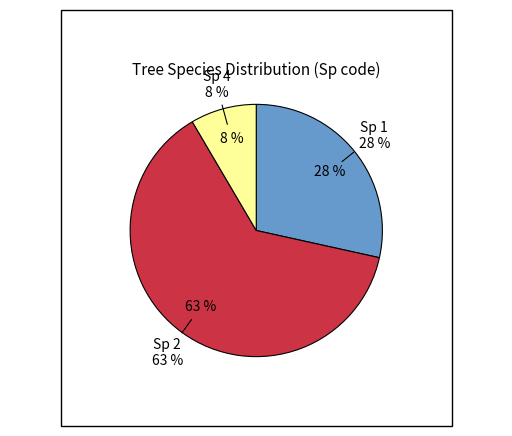

To the nearest percent, what is the average slice percentage?

33%